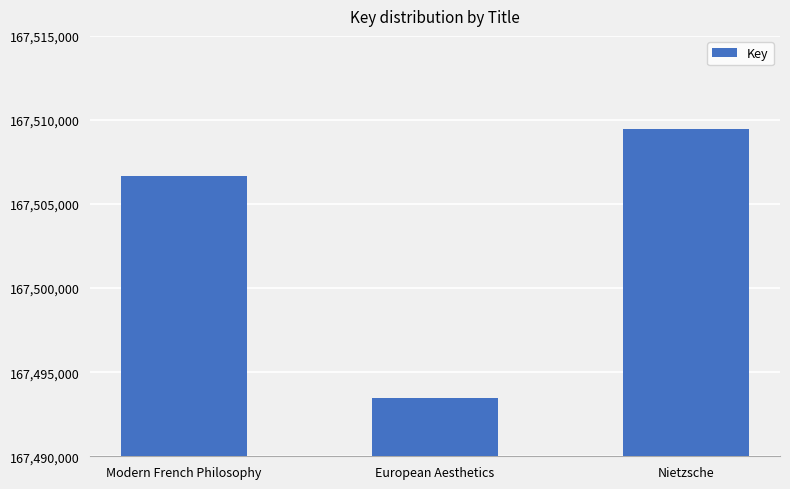

What position from the right is Modern French Philosophy?

3